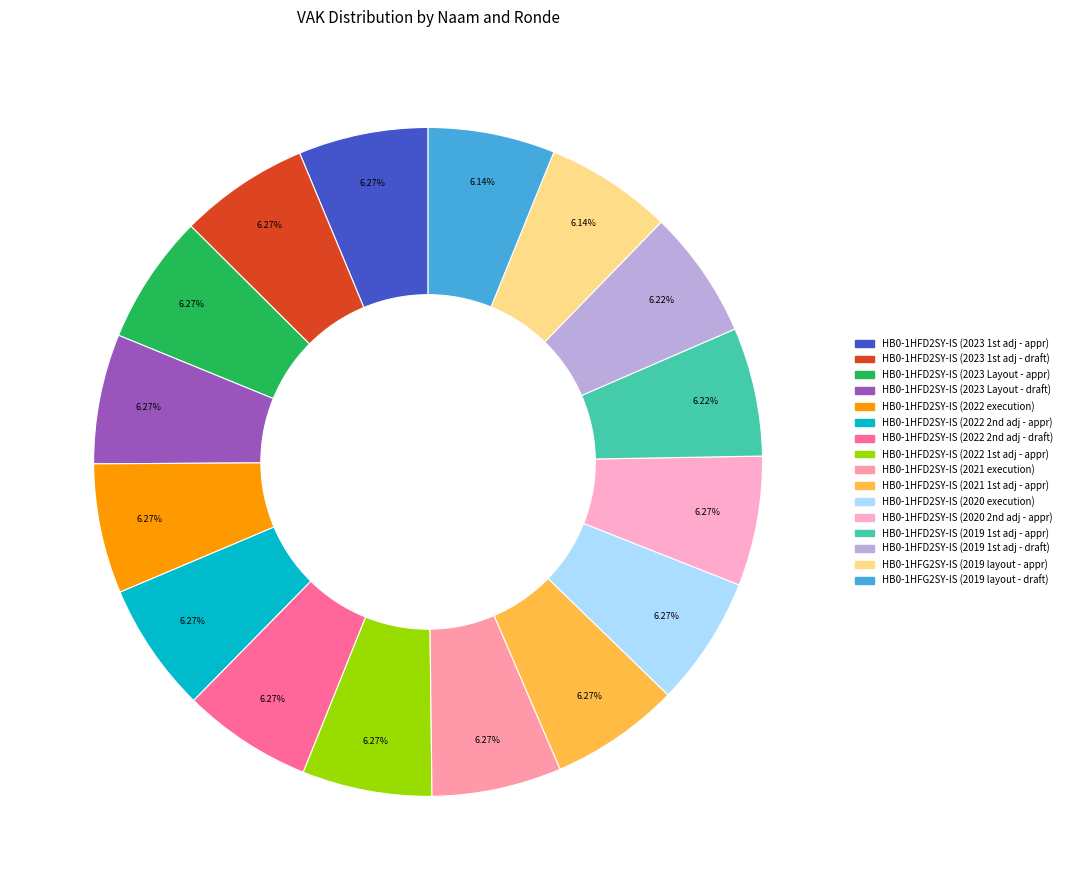

Which slice is the smallest?

HB0-1HFG2SY-IS (2019 opmaak - goedgekeurd)